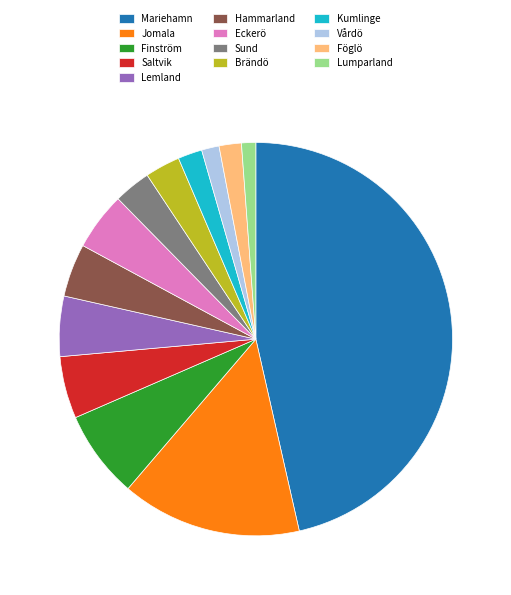

How many segments does this pie chart have?

13